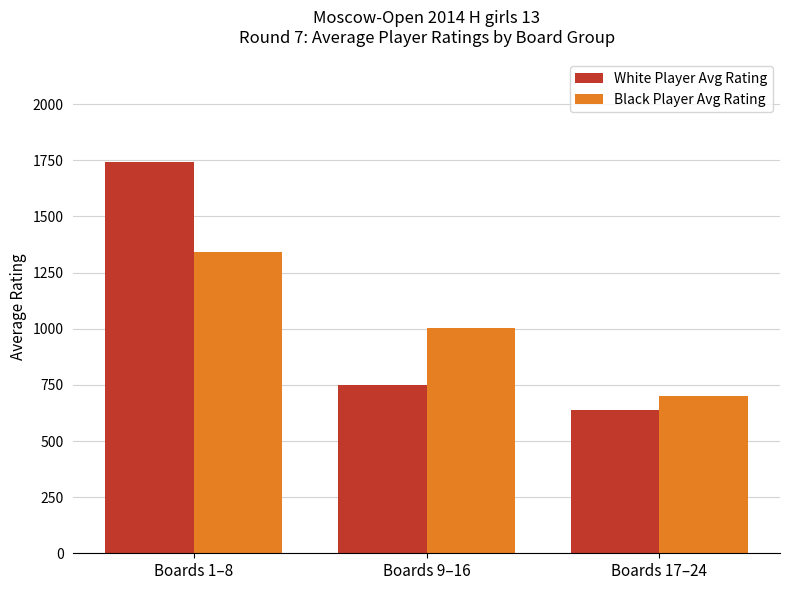

What are all the series names shown in the legend?

White Player Avg Rating, Black Player Avg Rating